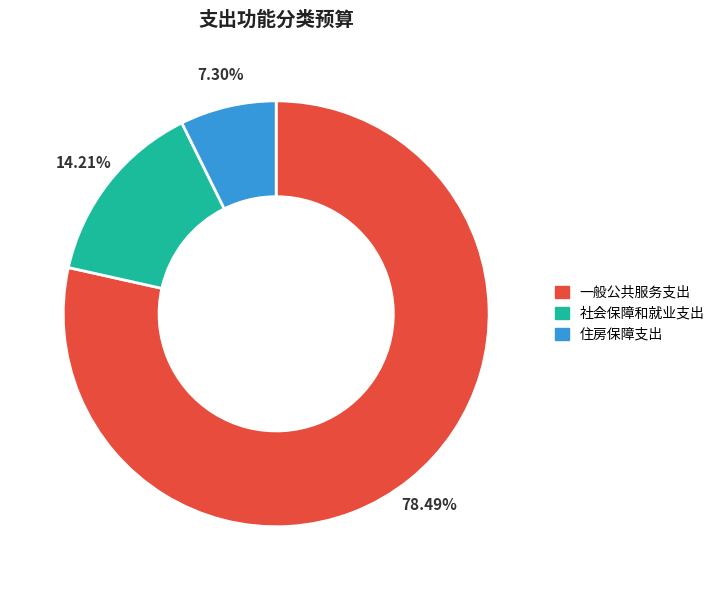

Approximately how many times larger is the value at 社会保障和就业支出 compared to 一般公共服务支出?

0.2